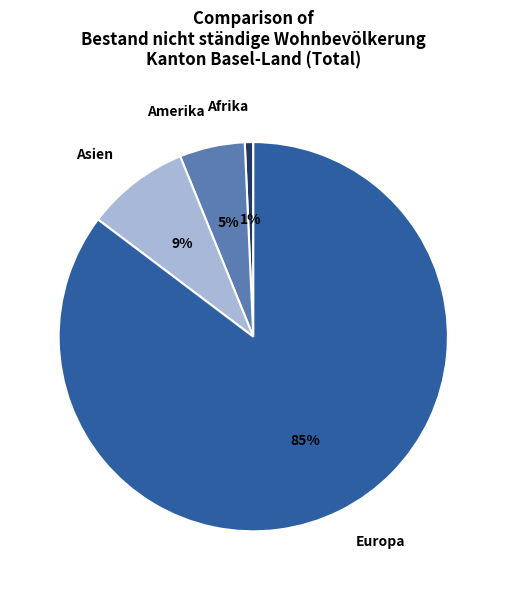

Which has a higher value, Asien or Amerika?

Asien